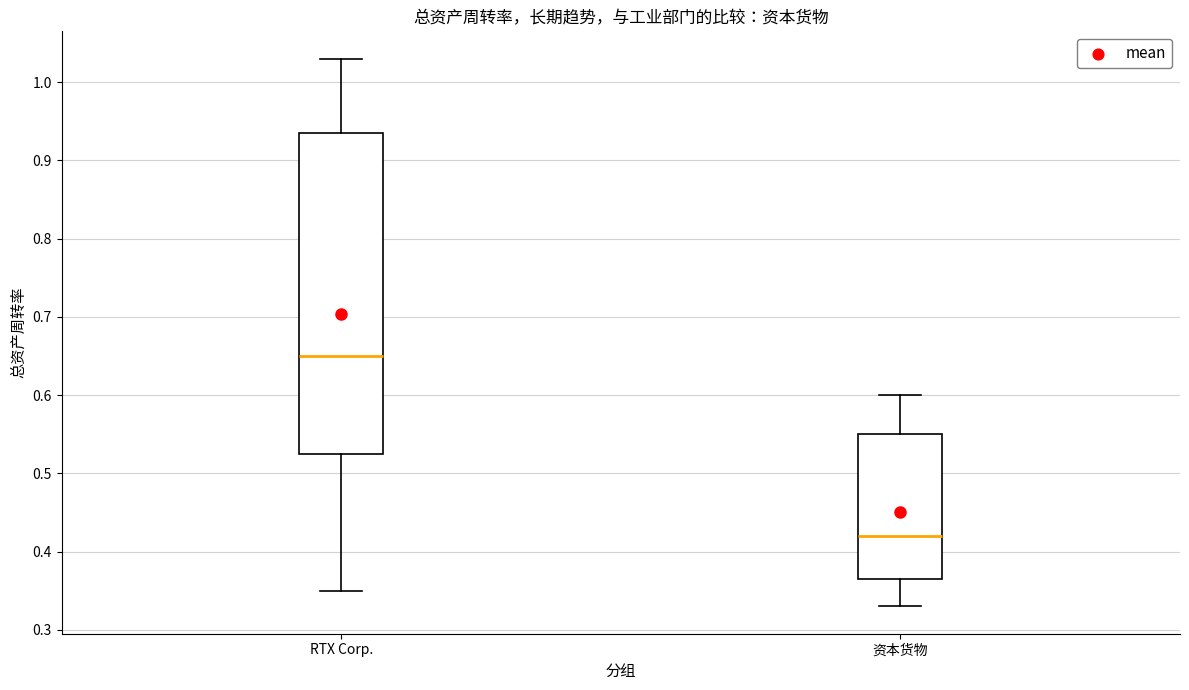

Reading left to right, read every box against the y-axis: the position of its median line, the range the box covers, and the ends of its whiskers. The values are not printed on the chart, so give them approximately, as read against the axis.

RTX Corp.: median 0.65, box 0.53 to 0.94, whiskers 0.35 to 1.03
资本货物: median 0.42, box 0.37 to 0.55, whiskers 0.33 to 0.60